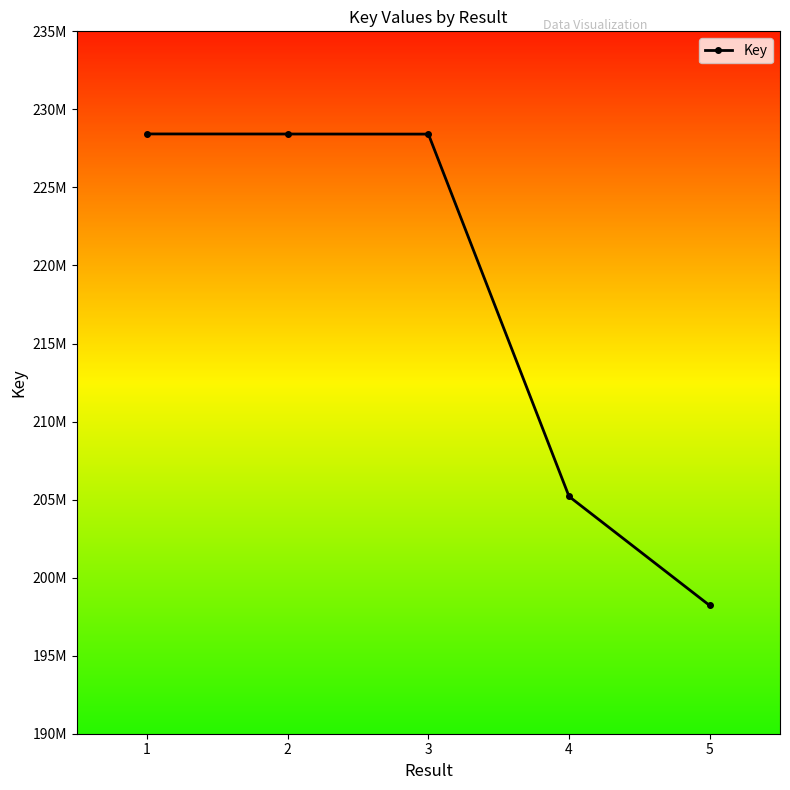

What is the ratio of the value at 4 to the value at 1?

0.9